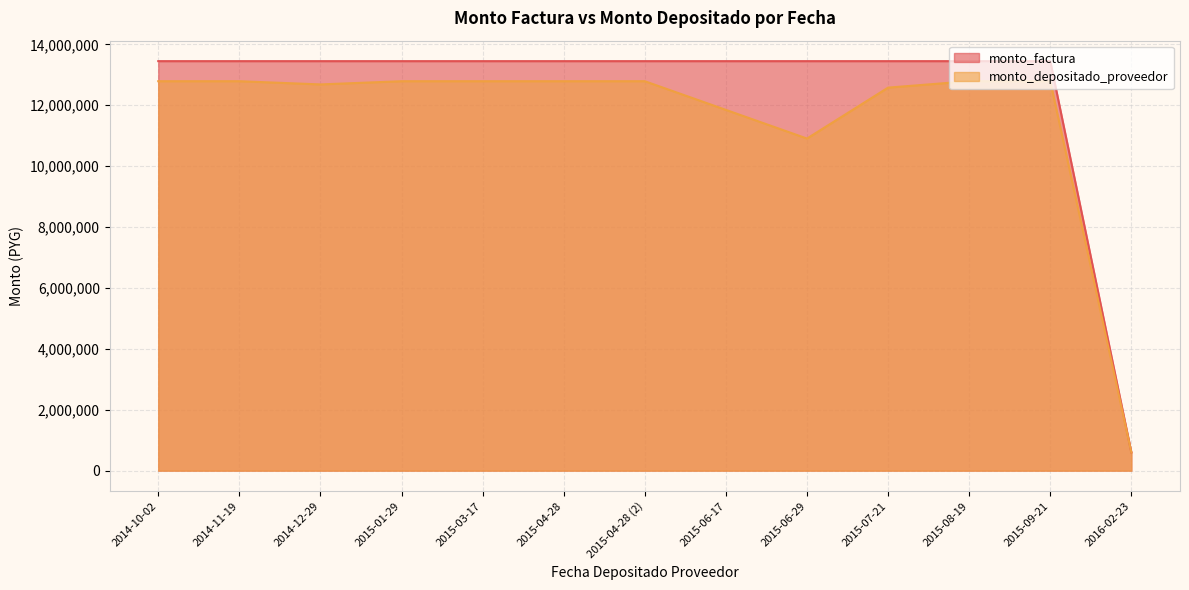

True or false: monto_factura has more than 0 points higher than both neighbors.

False